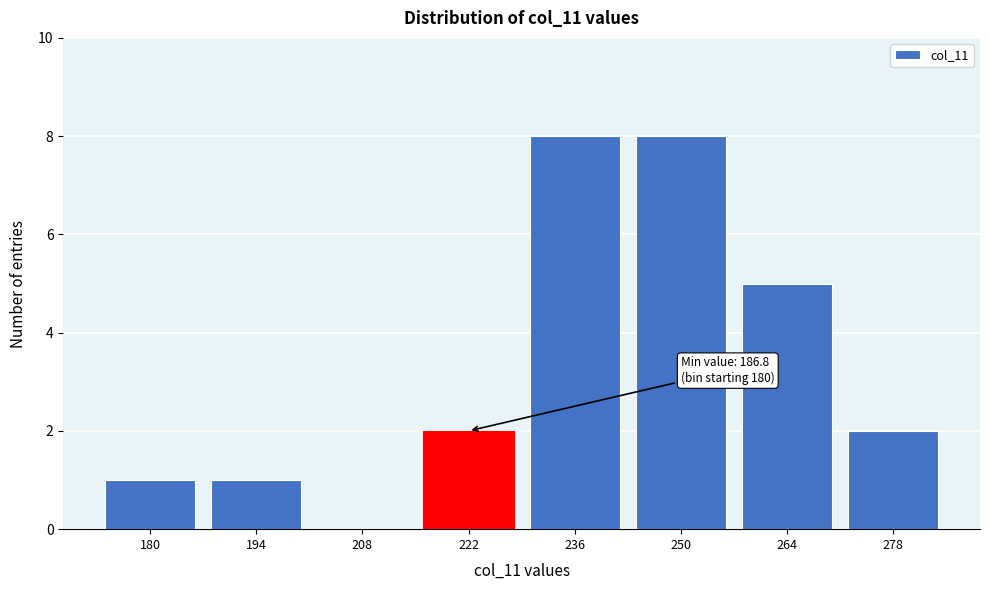

Reading left to right, transcribe all the data shown in this chart.

180=1	194=1	208=0	222=2	236=8	250=8	264=5	278=2